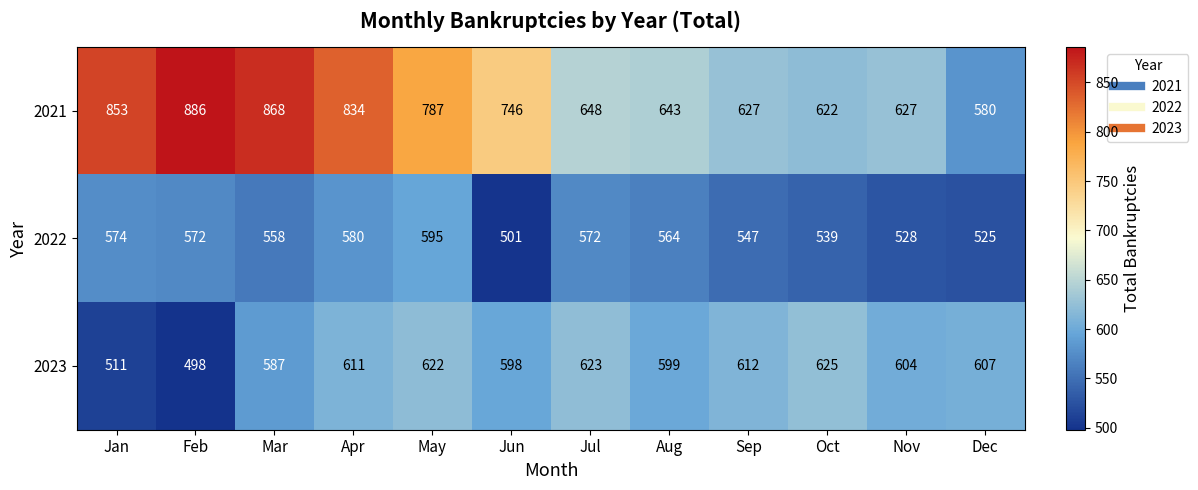

What is the spread (max minus min) of values at Aug?

79